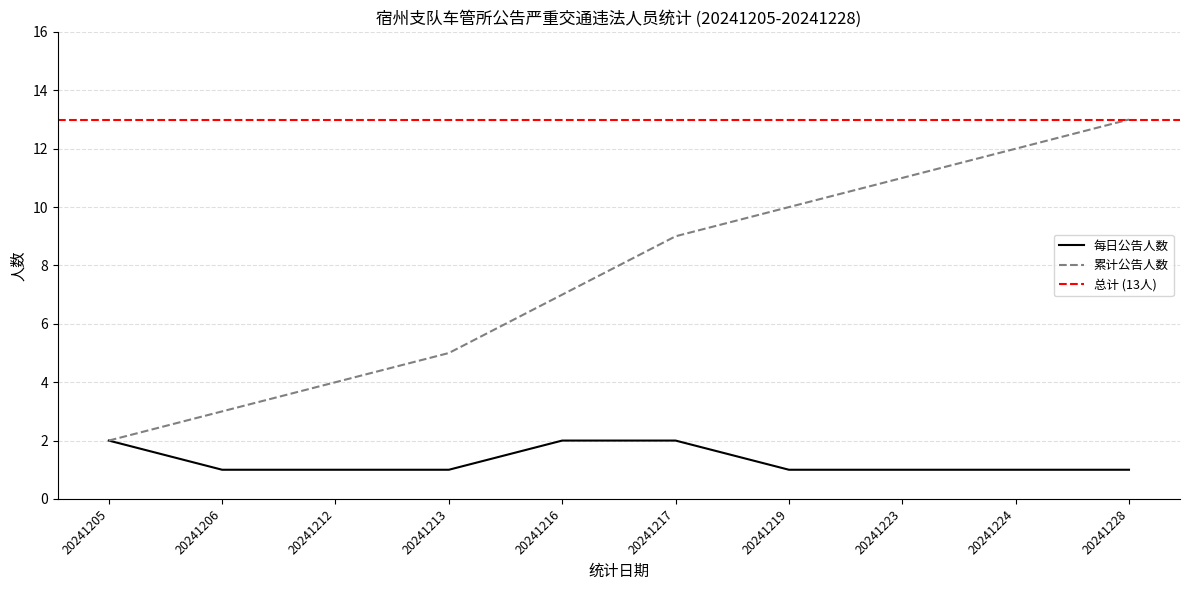

The value of 每日公告人数 at 20241212 is 0. True or false?

False